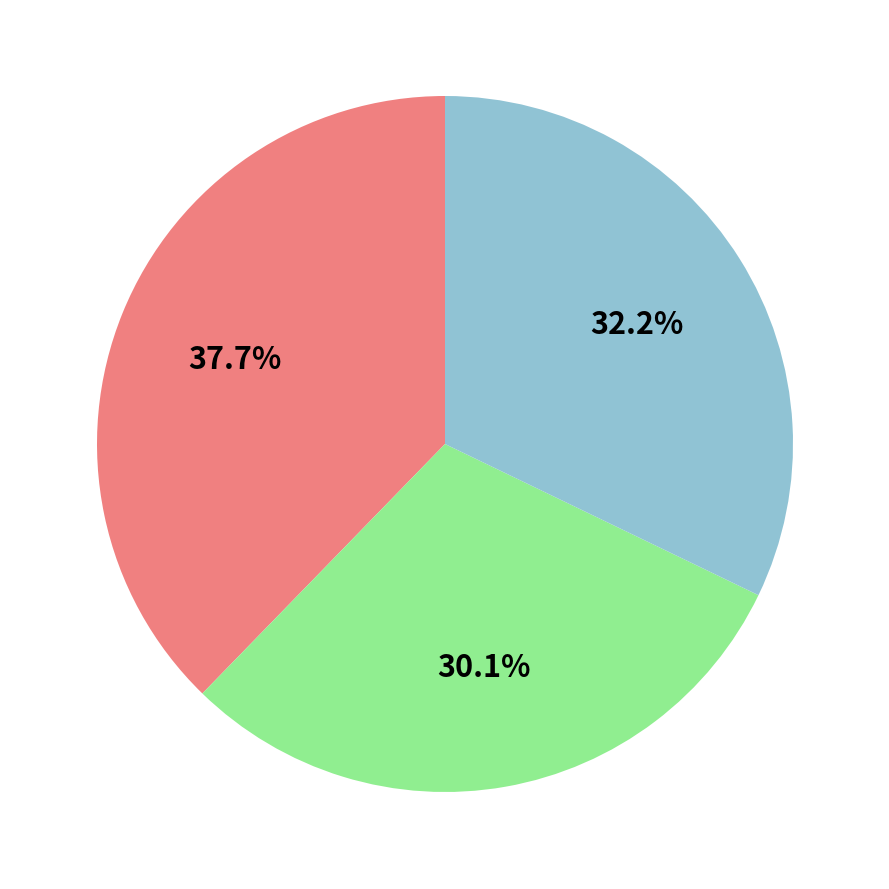

Is there any slice that represents more than half of the pie?

No